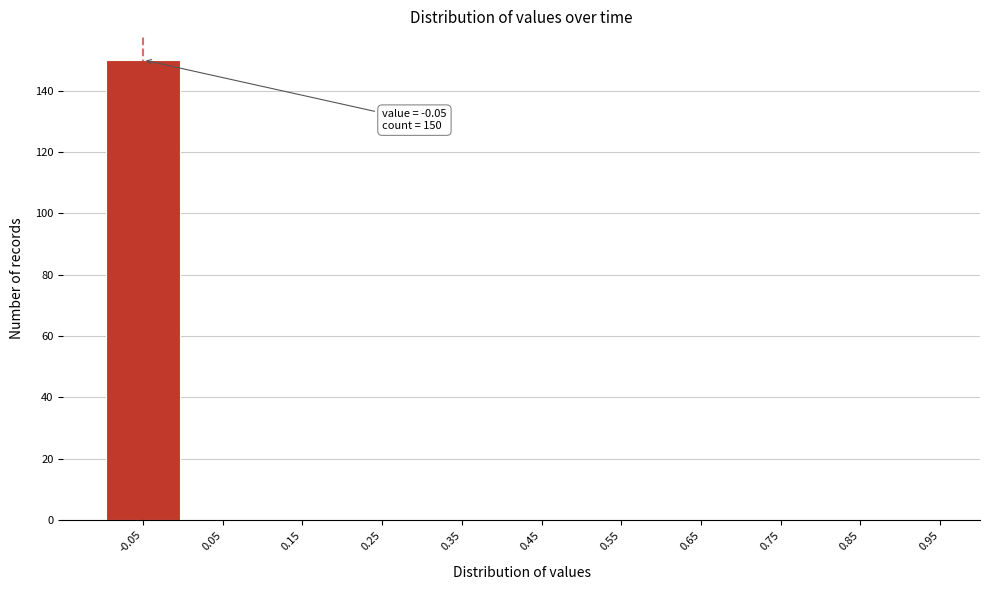

Reading left to right, what are all the values shown in this chart?

-0.05=150	0.05=0	0.15=0	0.25=0	0.35=0	0.45=0	0.55=0	0.65=0	0.75=0	0.85=0	0.95=0